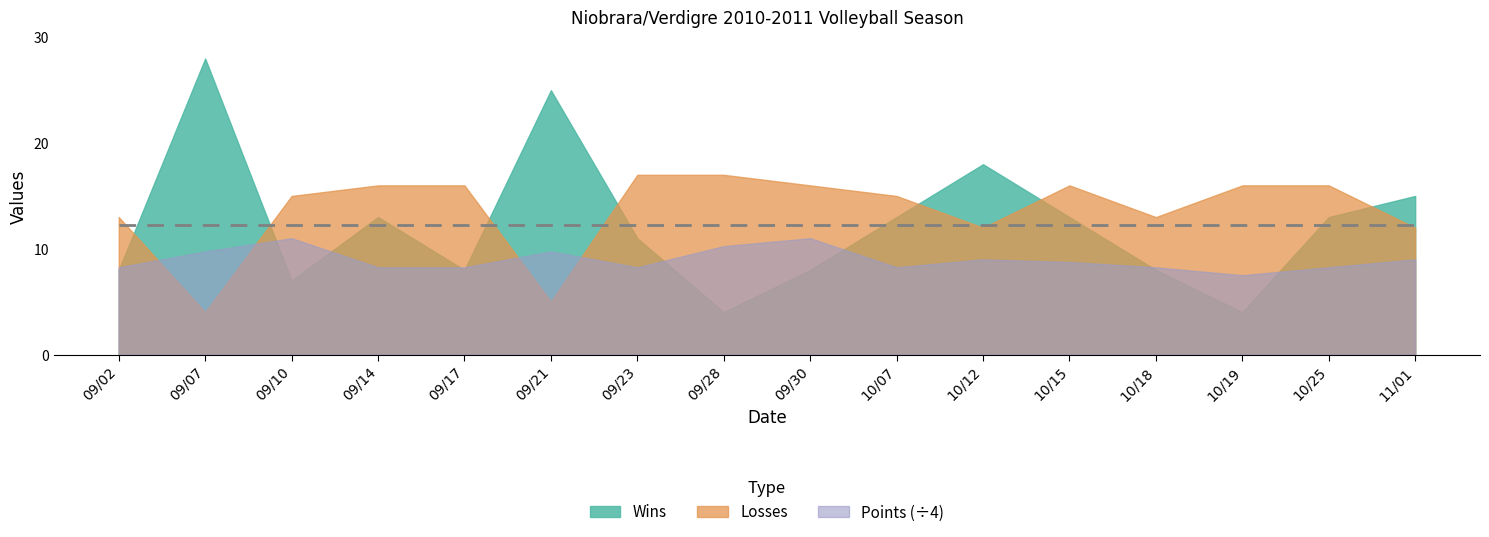

True or false: Losses has more than 1 interior local peaks.

False